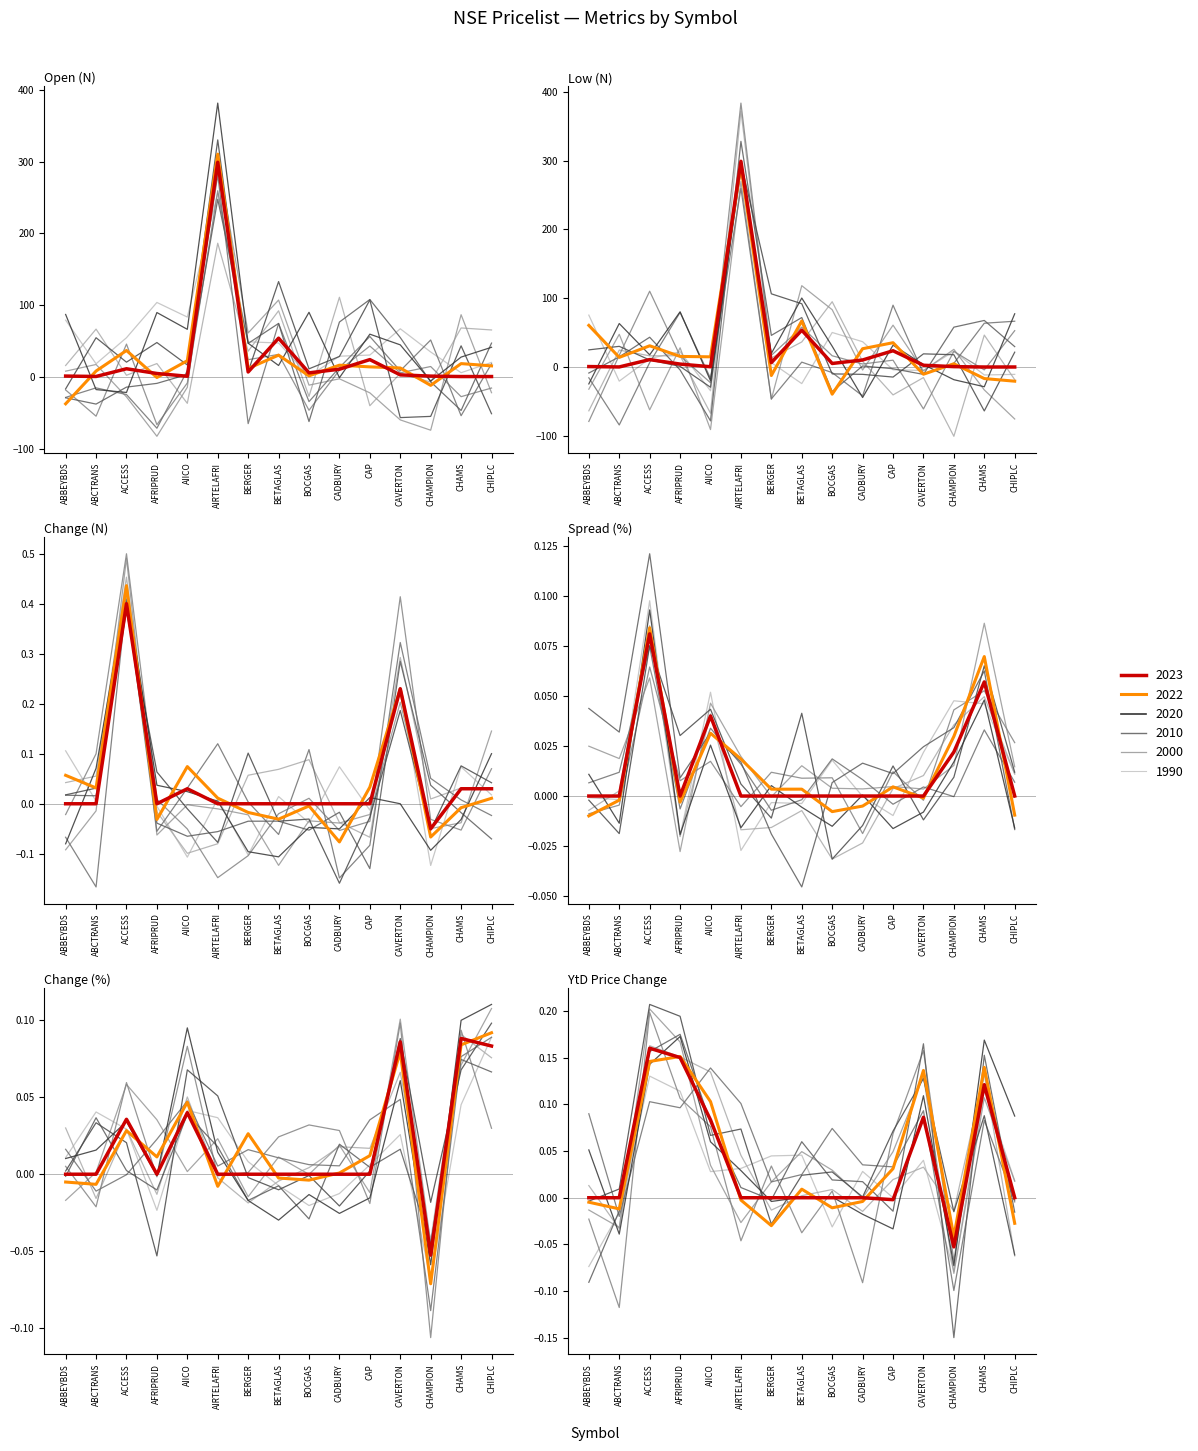

Rank the series at ACCESS from highest to lowest value.

Open (N), Low (N), Change (N), YtD Price Change, Spread (%), Change (%)